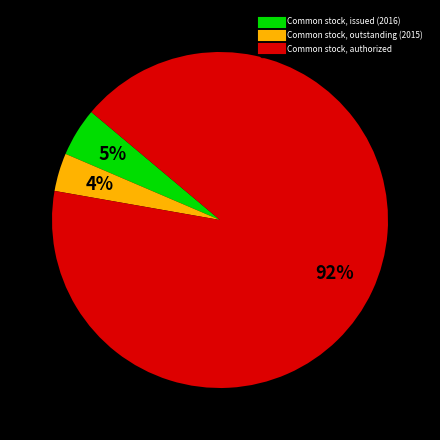

What percentage is the Common stock, outstanding (2015) slice, to the nearest percent?

4%